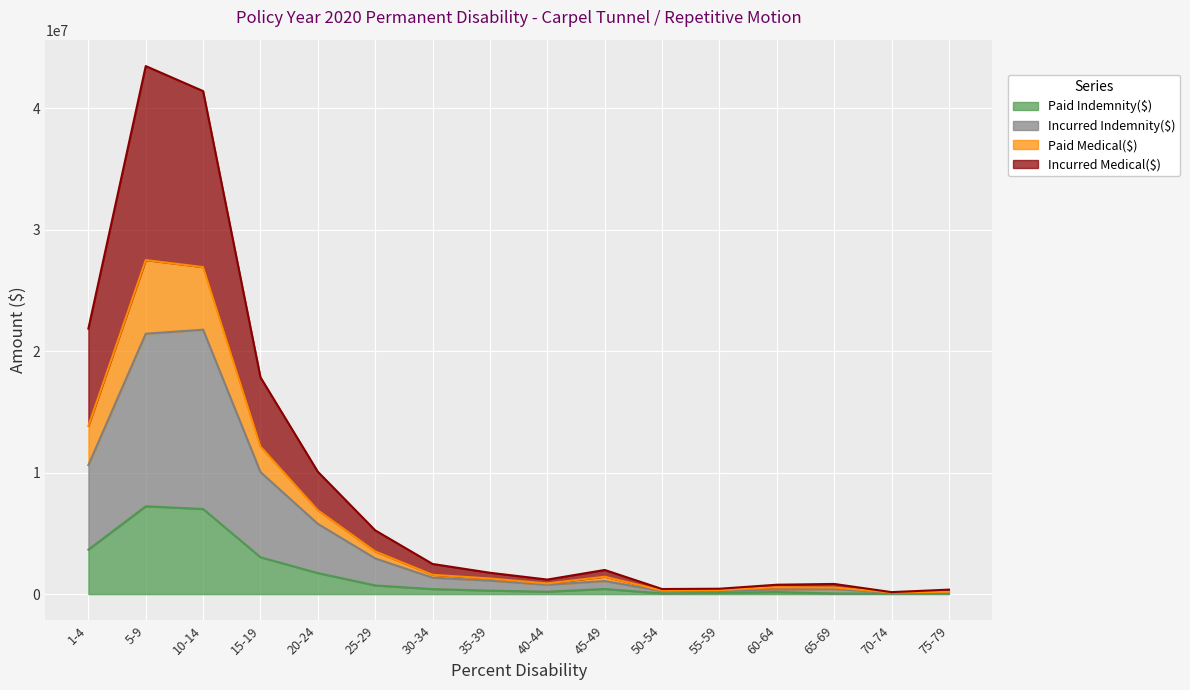

List the labels in order of Paid Indemnity($) value, smallest first.

70-74, 65-69, 50-54, 75-79, 55-59, 60-64, 40-44, 35-39, 30-34, 45-49, 25-29, 20-24, 15-19, 1-4, 10-14, 5-9